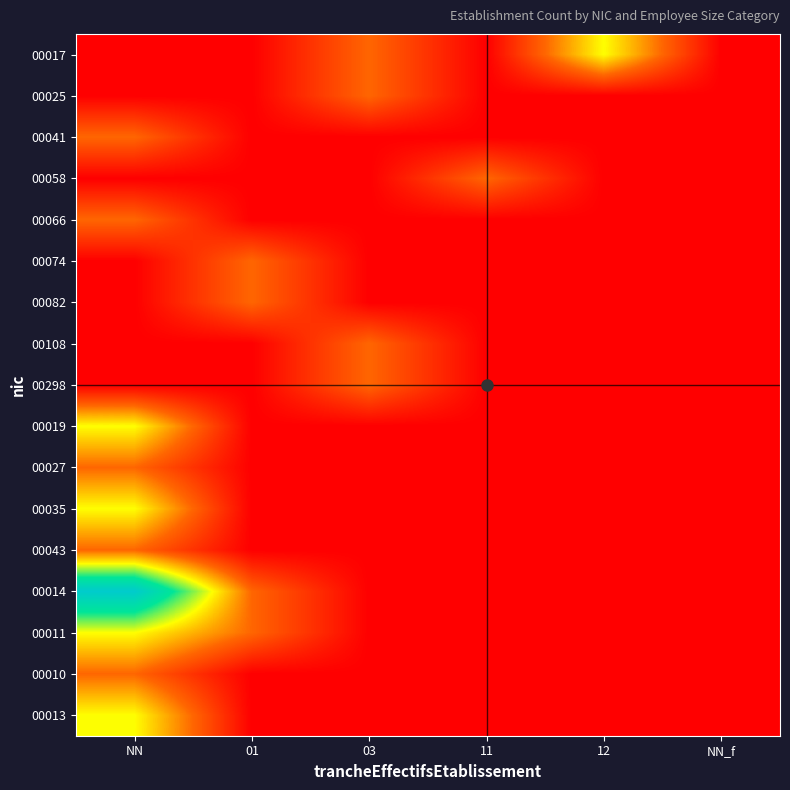

List the series in order of their peak value, lowest first.

00025, 00041, 00058, 00066, 00074, 00082, 00108, 00298, 00027, 00043, 00010, 00017, 00019, 00035, 00011, 00013, 00014